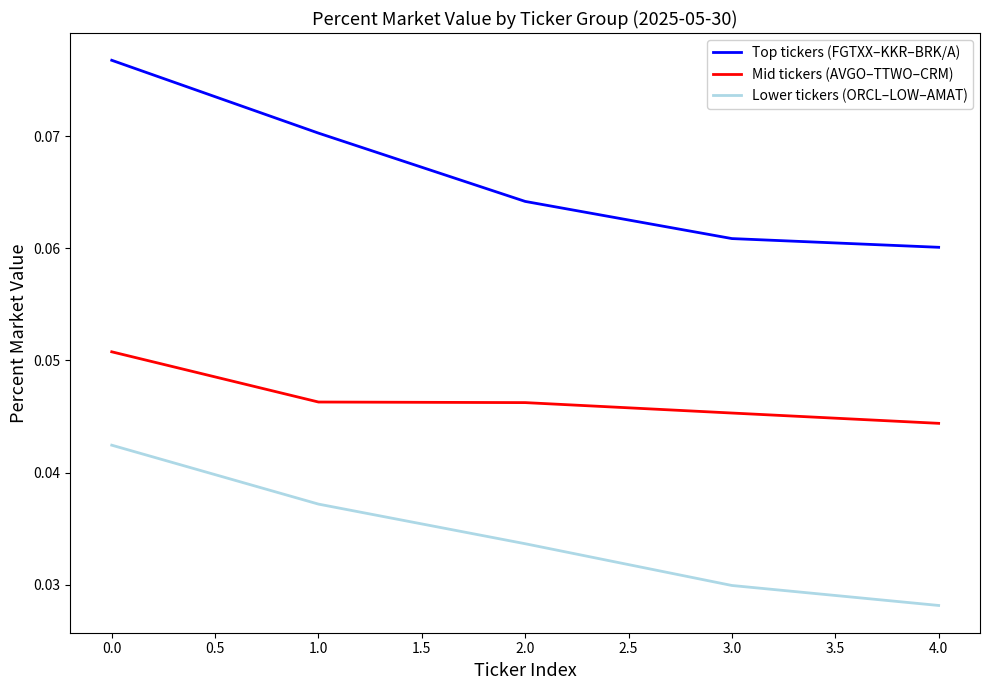

True or false: Mid tickers (AVGO–TTWO–CRM) and Lower tickers (ORCL–LOW–AMAT) cross at least once.

False